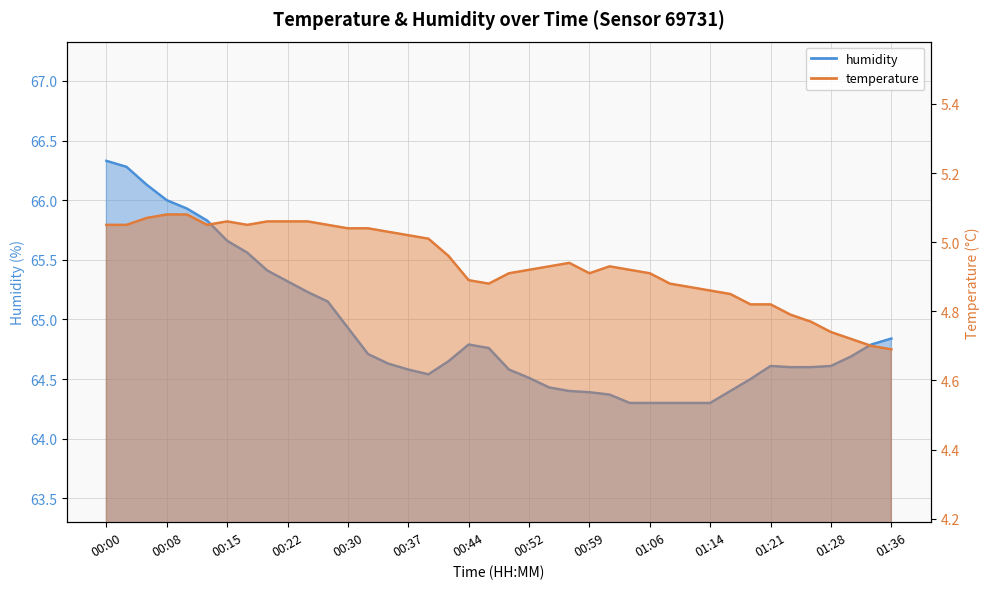

Reading left to right, extract all data points from this chart.

temperature: 00:00=5.0	00:03=5.0	00:05=5.1	00:08=5.1	00:10=5.1	00:12=5.0	00:15=5.1	00:17=5.0	00:20=5.1	00:22=5.1	00:25=5.1	00:27=5.0	00:30=5.0	00:32=5.0	00:35=5.0	00:37=5.0	00:39=5.0	00:42=5.0	00:44=4.9	00:47=4.9	00:49=4.9	00:52=4.9	00:54=4.9	00:57=4.9	00:59=4.9	01:01=4.9	01:04=4.9	01:06=4.9	01:09=4.9	01:11=4.9	01:14=4.9	01:16=4.8	01:19=4.8	01:21=4.8	01:24=4.8	01:26=4.8	01:28=4.7	01:31=4.7	01:33=4.7	01:36=4.7
humidity: 00:00=66.3	00:03=66.3	00:05=66.1	00:08=66.0	00:10=65.9	00:12=65.8	00:15=65.7	00:17=65.6	00:20=65.4	00:22=65.3	00:25=65.2	00:27=65.2	00:30=64.9	00:32=64.7	00:35=64.6	00:37=64.6	00:39=64.5	00:42=64.7	00:44=64.8	00:47=64.8	00:49=64.6	00:52=64.5	00:54=64.4	00:57=64.4	00:59=64.4	01:01=64.4	01:04=64.3	01:06=64.3	01:09=64.3	01:11=64.3	01:14=64.3	01:16=64.4	01:19=64.5	01:21=64.6	01:24=64.6	01:26=64.6	01:28=64.6	01:31=64.7	01:33=64.8	01:36=64.8